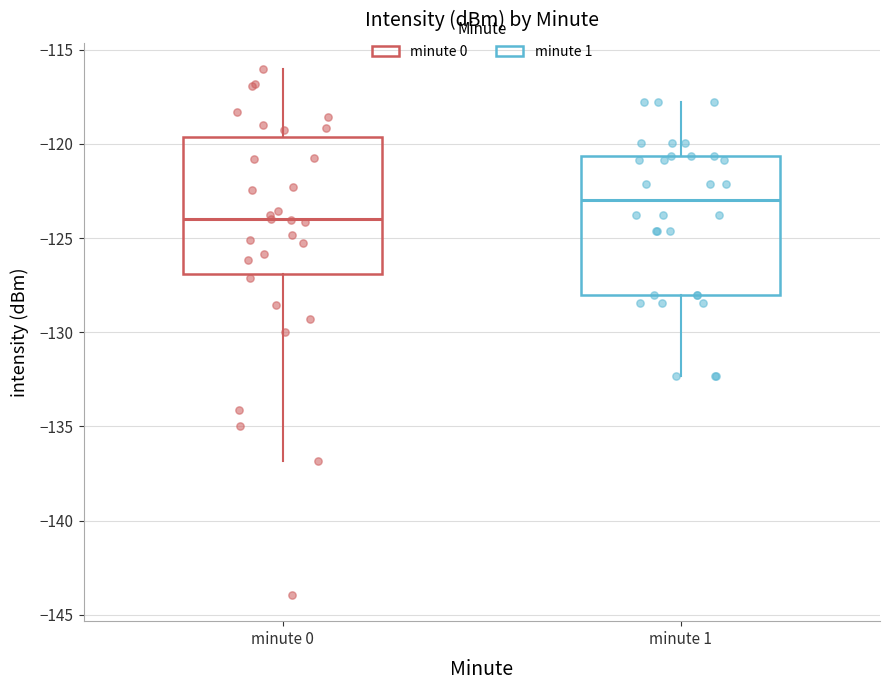

Which box has the lowest median line?

minute 0